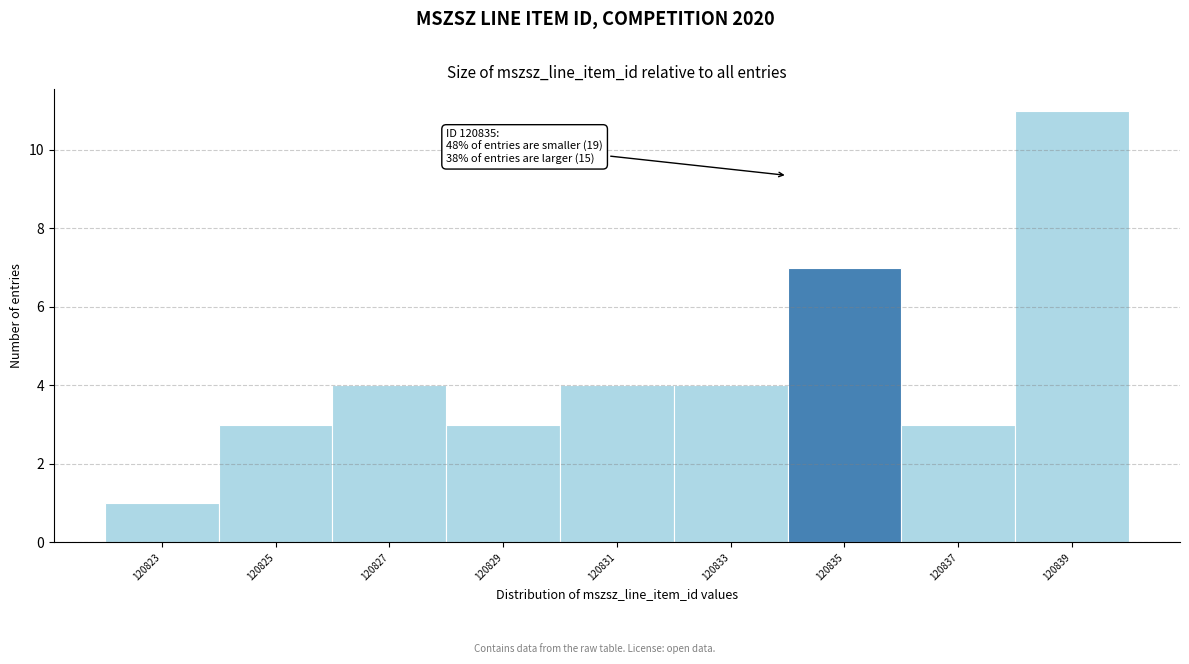

Reading left to right, list all the values displayed in this chart.

1	3	4	3	4	4	7	3	11